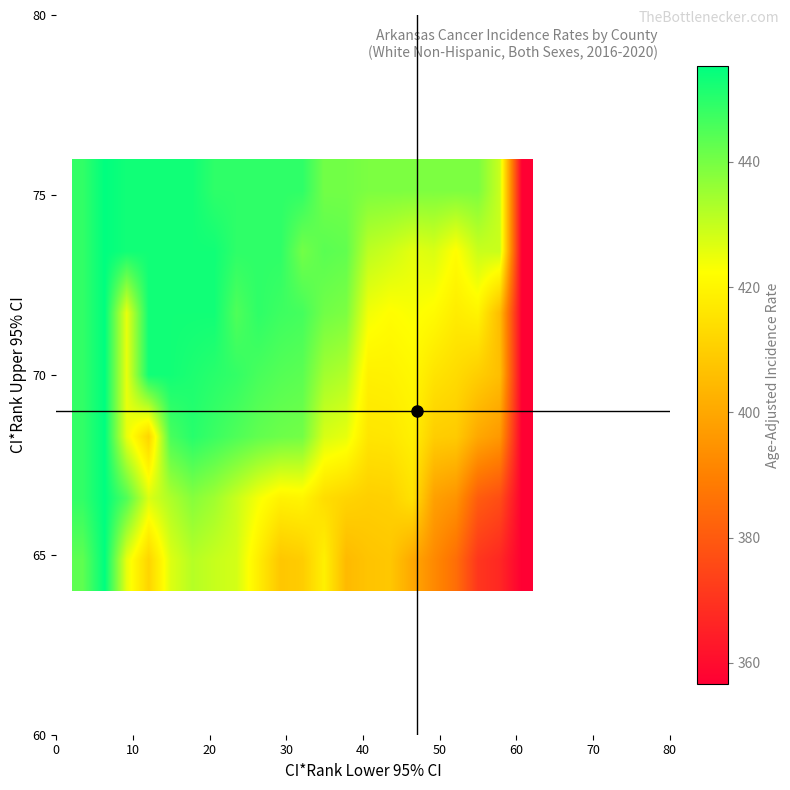

How many series are shown in this chart?

7